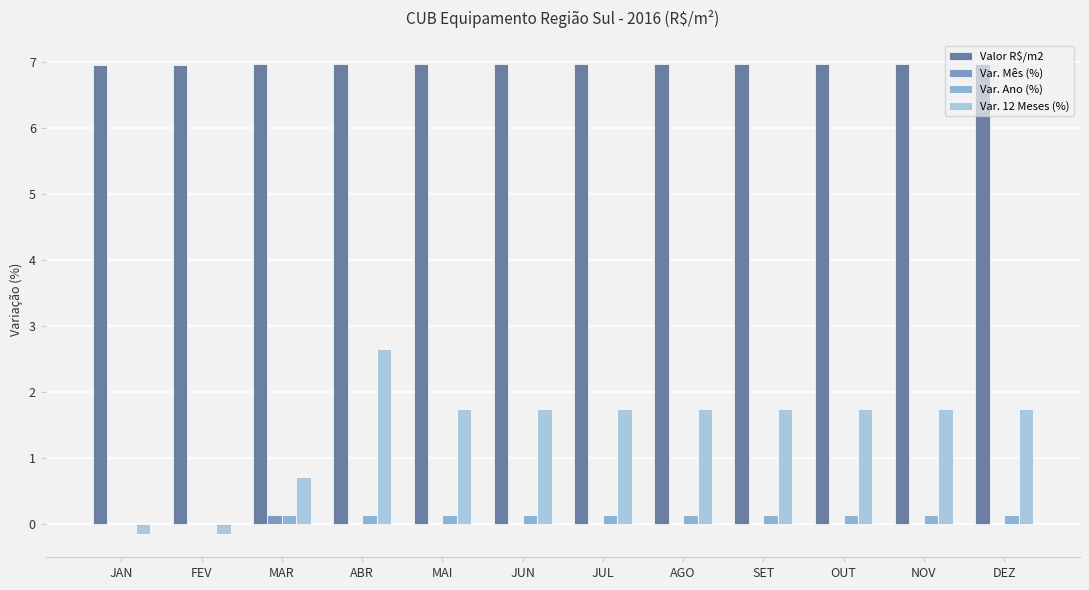

Reading left to right, transcribe all the data shown in this chart.

Valor R$/m2: JAN=7.0	FEV=7.0	MAR=7.0	ABR=7.0	MAI=7.0	JUN=7.0	JUL=7.0	AGO=7.0	SET=7.0	OUT=7.0	NOV=7.0	DEZ=7.0
Var. Mês (%): JAN=0.0	FEV=0.0	MAR=0.1	ABR=0.0	MAI=0.0	JUN=0.0	JUL=0.0	AGO=0.0	SET=0.0	OUT=0.0	NOV=0.0	DEZ=0.0
Var. Ano (%): JAN=0.0	FEV=0.0	MAR=0.1	ABR=0.1	MAI=0.1	JUN=0.1	JUL=0.1	AGO=0.1	SET=0.1	OUT=0.1	NOV=0.1	DEZ=0.1
Var. 12 Meses (%): JAN=-0.1	FEV=-0.1	MAR=0.7	ABR=2.7	MAI=1.8	JUN=1.8	JUL=1.8	AGO=1.8	SET=1.8	OUT=1.8	NOV=1.8	DEZ=1.8